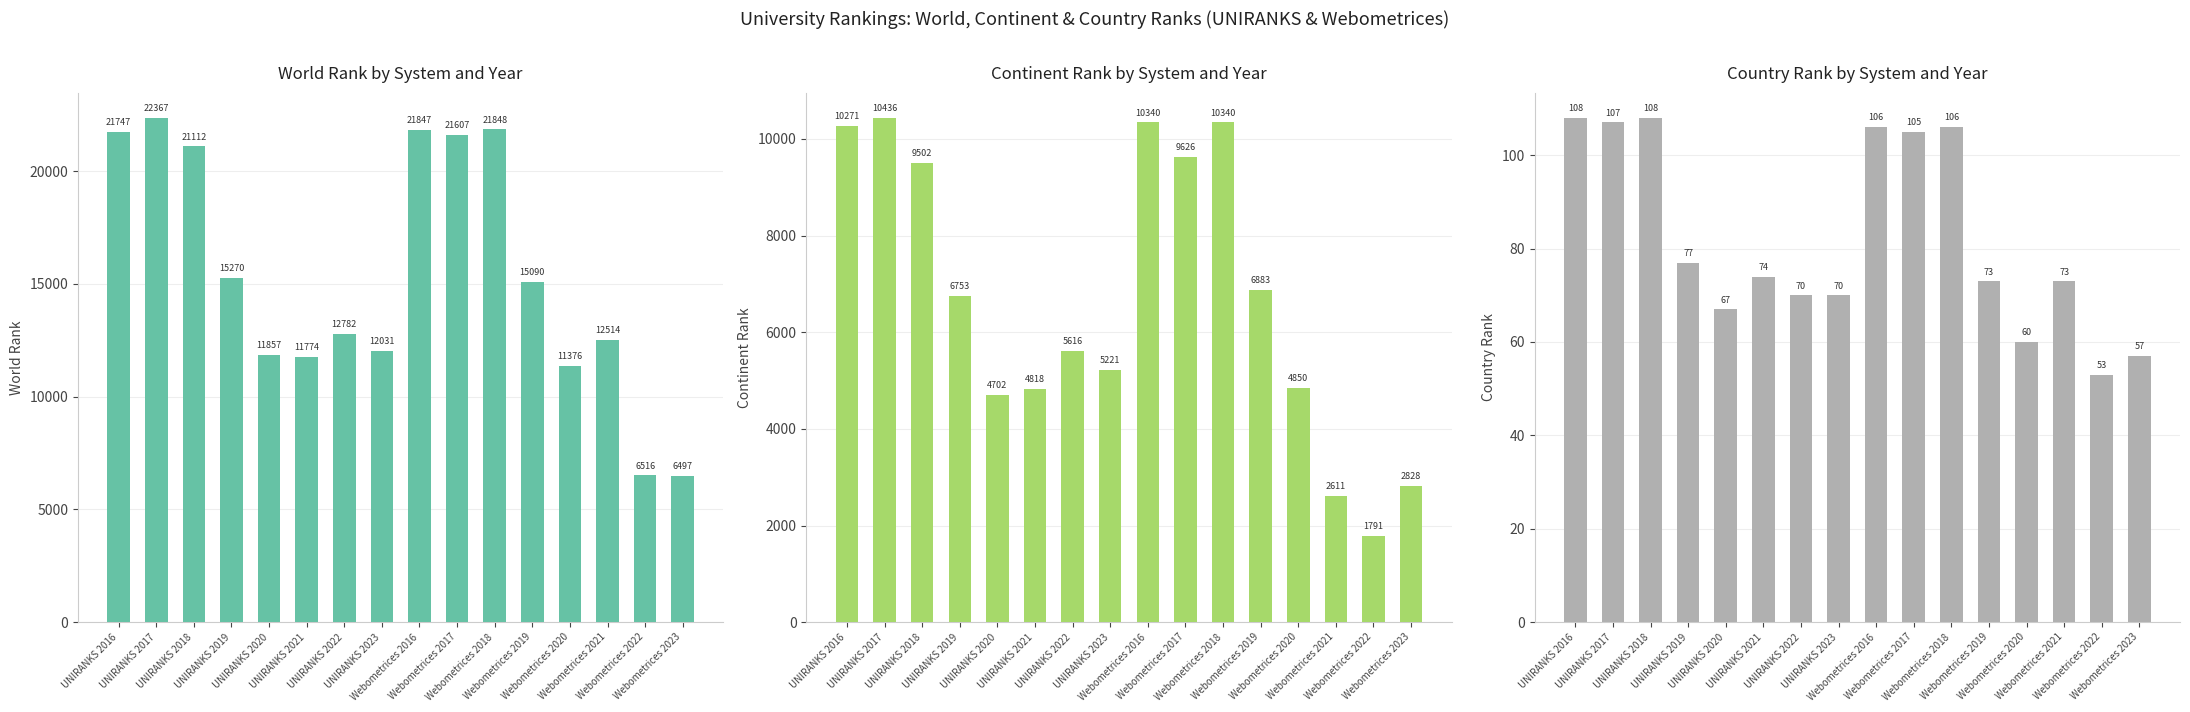

Which series has the largest range (max minus min)?

world rank